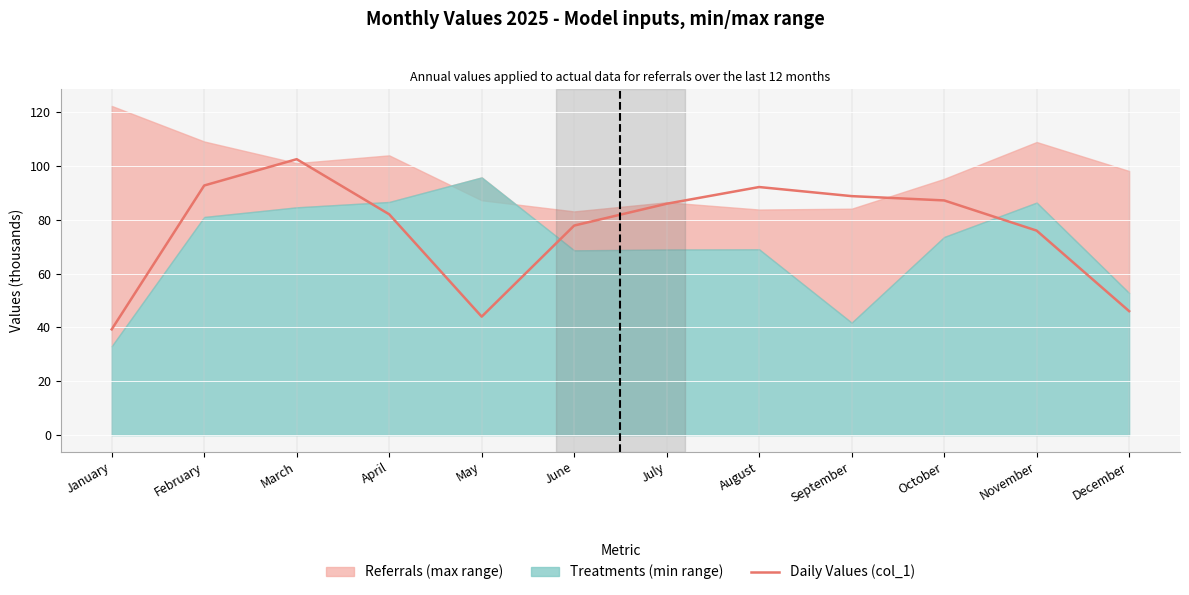

How many categories are shown in the chart?

12